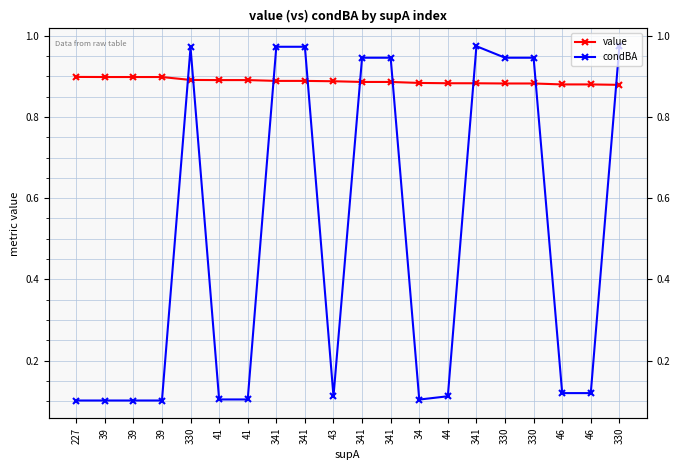

True or false: value has a value of 0.9 at 341.

True